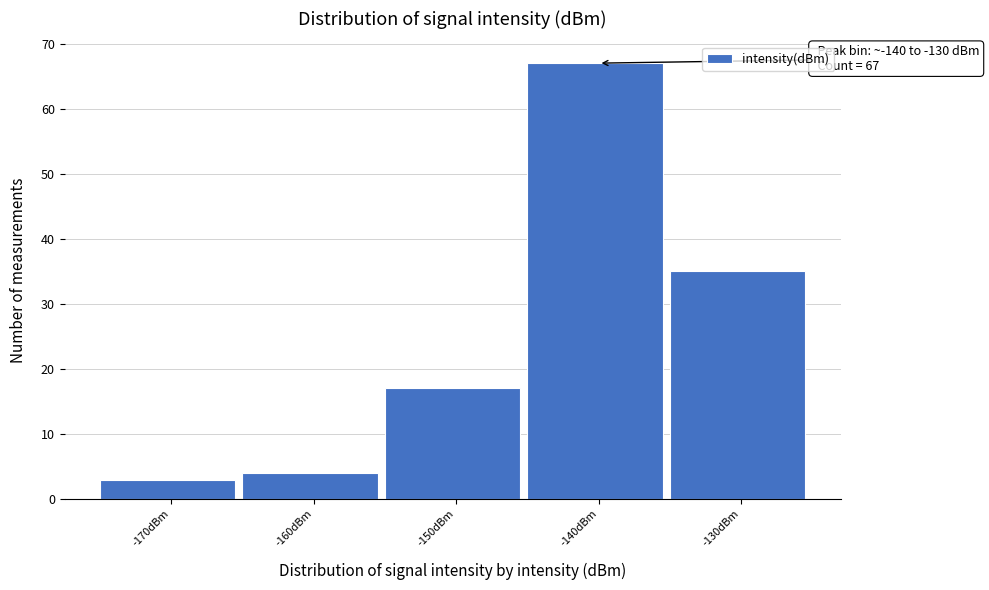

Reading left to right, transcribe all the data shown in this chart.

-170dBm=3	-160dBm=4	-150dBm=17	-140dBm=67	-130dBm=35